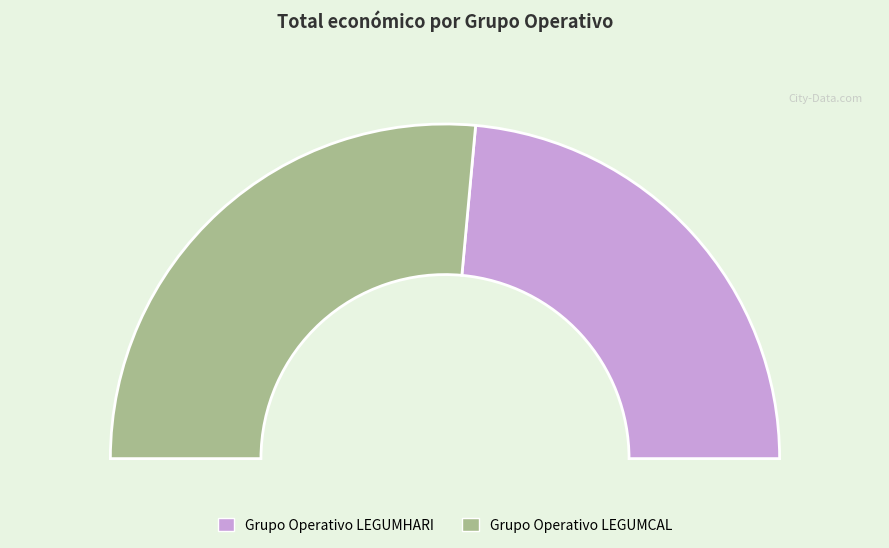

Which slice represents more than half of the pie?

Grupo Operativo LEGUMCAL